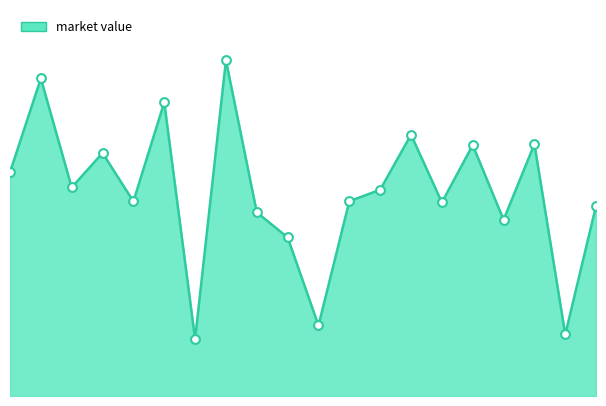

Is this an area chart (filled region under the line)?

Yes